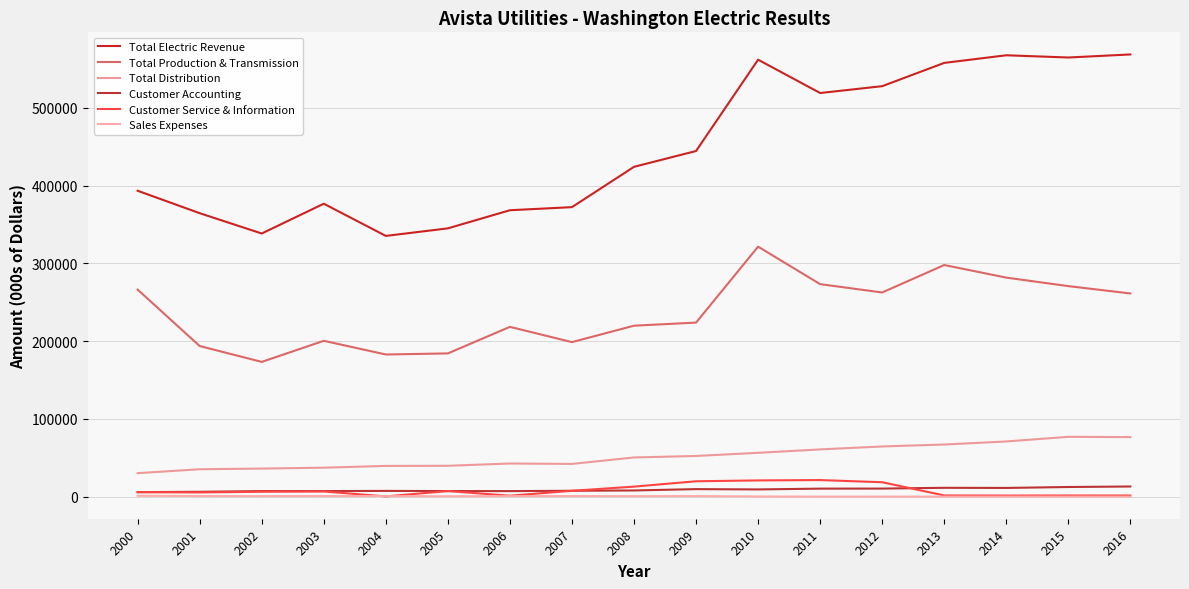

The Customer Service & Information series shows 1454 at 2015. True or false?

True